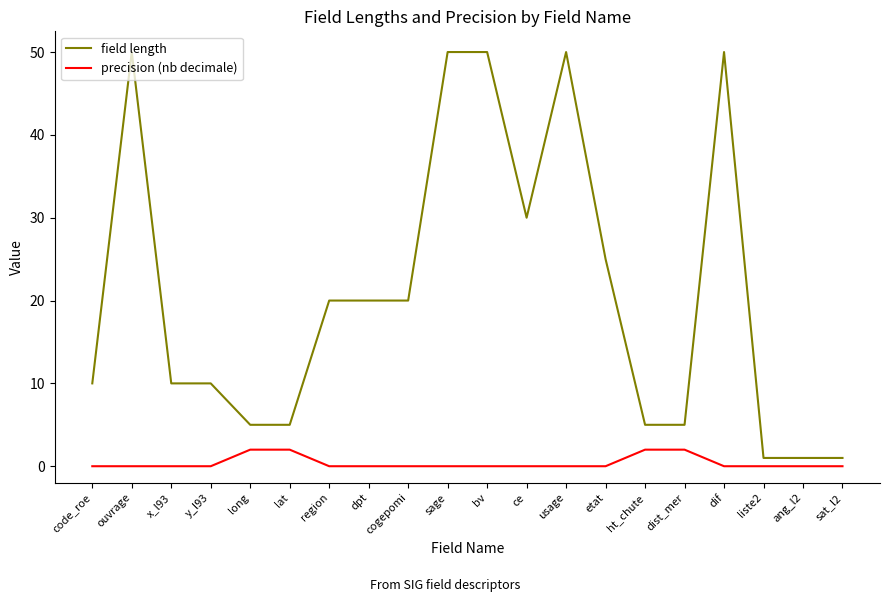

What is the difference between the second highest and second lowest values in the precision (nb decimale) series?

2